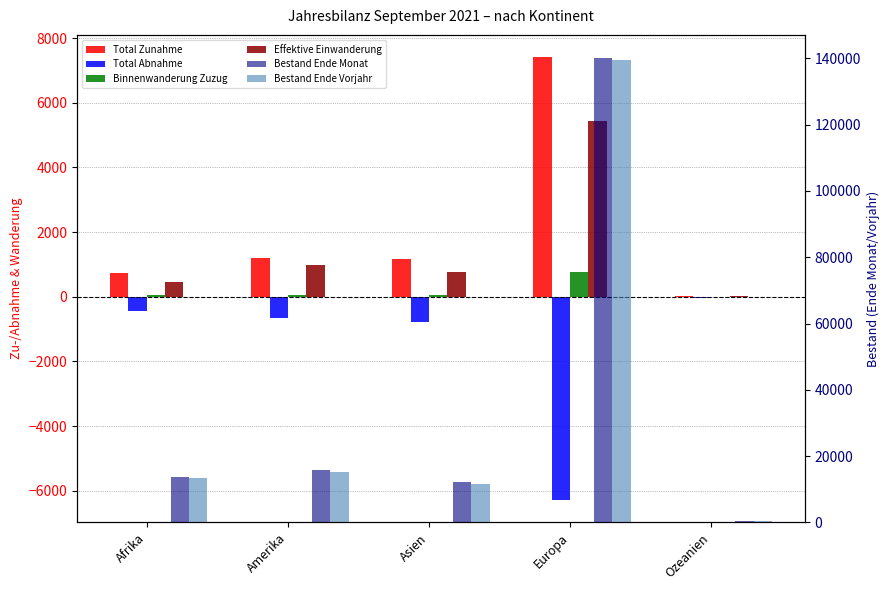

Reading left to right, extract all data points from this chart.

Total Zunahme: Afrika=723	Amerika=1196	Asien=1168	Europa=7416	Ozeanien=32
Total Abnahme: Afrika=-436	Amerika=-671	Asien=-781	Europa=-6296	Ozeanien=-45
Binnenwanderung Zuzug: Afrika=54	Amerika=53	Asien=56	Europa=772	Ozeanien=4
Effektive Einwanderung: Afrika=450	Amerika=994	Asien=763	Europa=5450	Ozeanien=26
Bestand Ende Monat: Afrika=13598	Amerika=15690	Asien=12056	Europa=140040	Ozeanien=383
Bestand Ende Vorjahr: Afrika=13334	Amerika=15266	Asien=11738	Europa=139545	Ozeanien=394